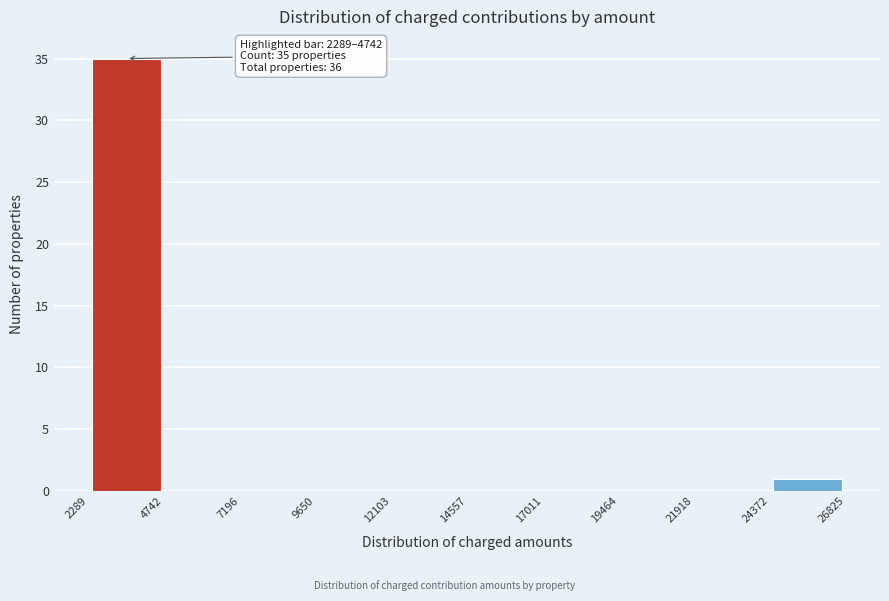

Over which range of the x-axis is the bar tallest?

2289 to 4742